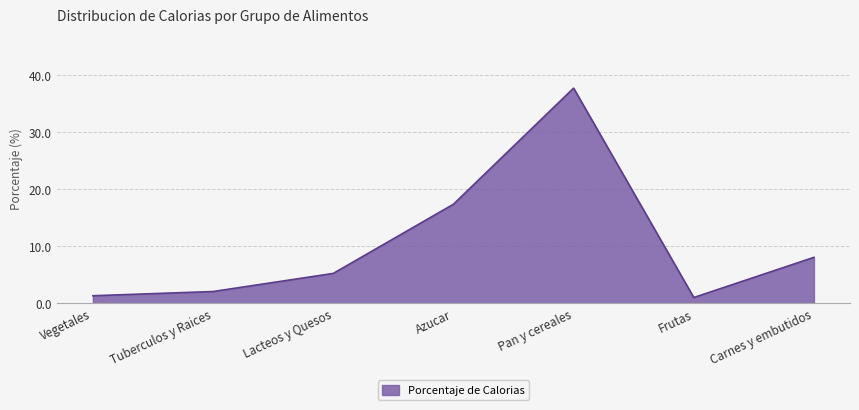

The chart shows a value of 1.3 at Vegetales. True or false?

True